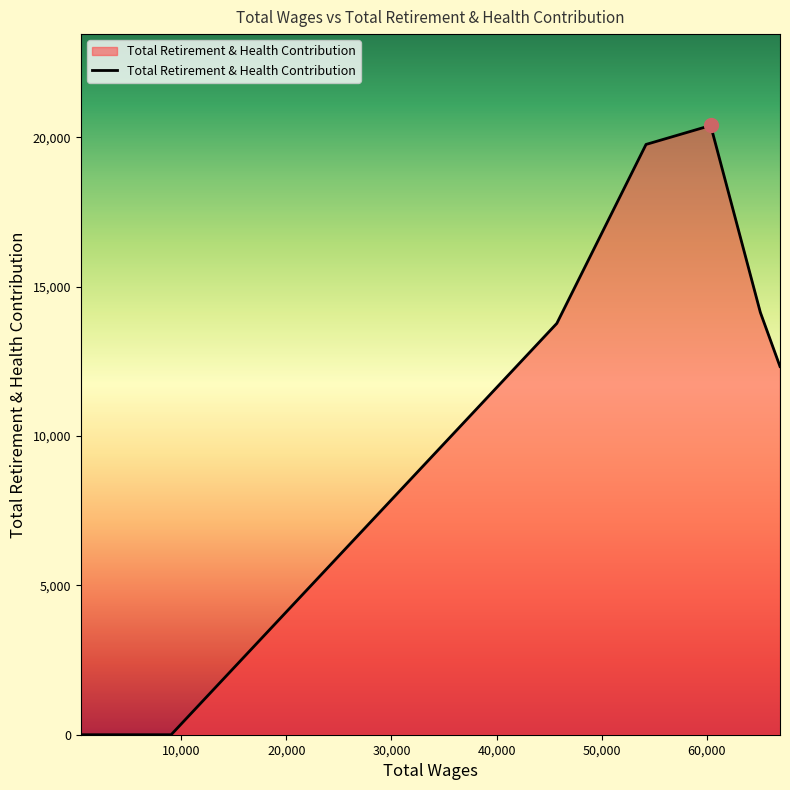

What is the difference between the maximum and minimum values?

20399